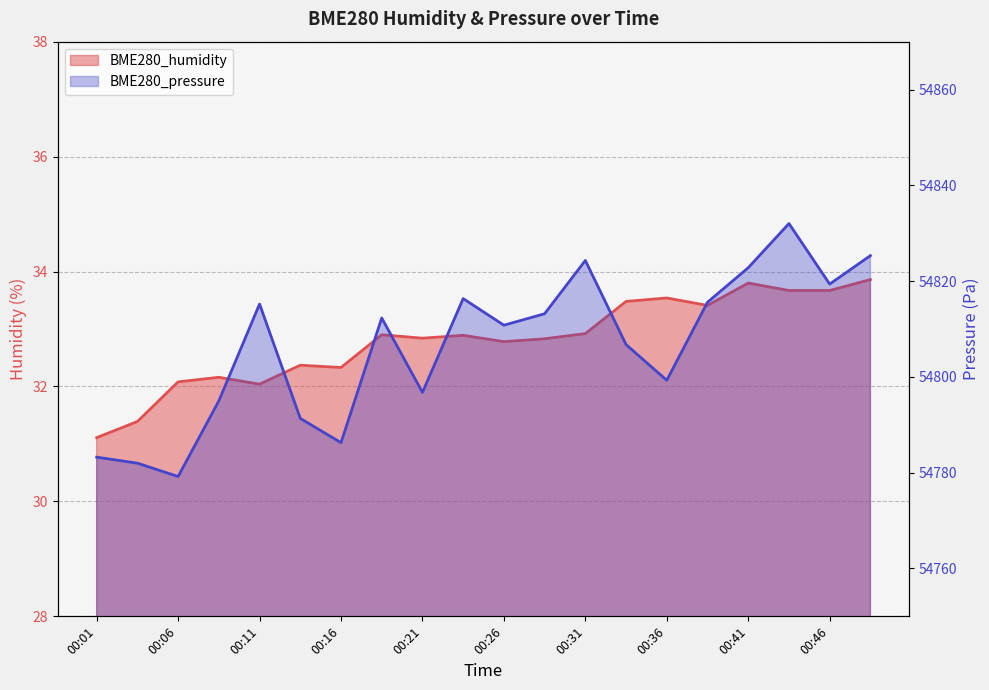

Which has a higher value, 00:26 or 00:11?

00:26